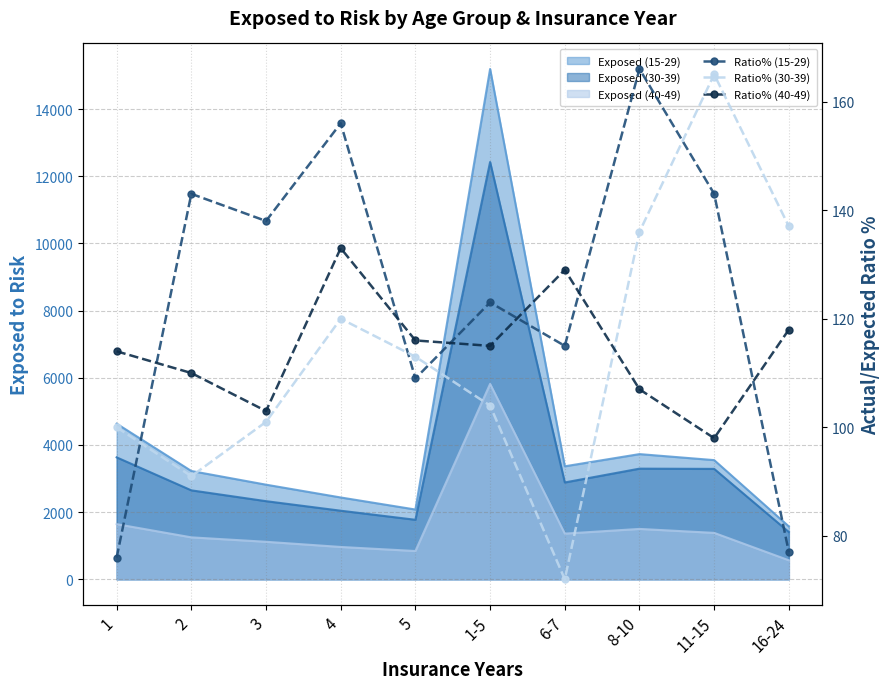

Between which two adjacent categories do Ratio% (40-49) and Ratio% (30-39) first intersect?

6-7 and 8-10